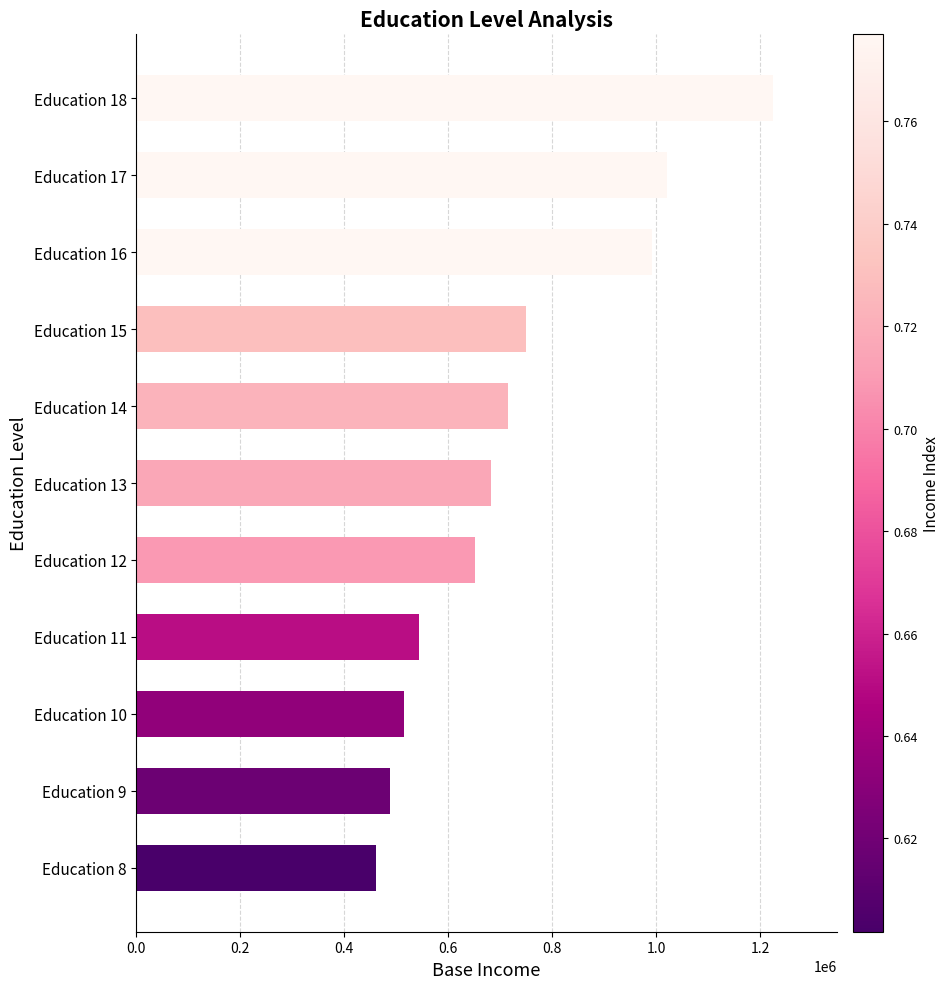

Reading top to bottom, extract all data points from this chart.

Education 18=1224942.4	Education 17=1021221.0	Education 16=991693.9	Education 15=749818.7	Education 14=715376.2	Education 13=682515.8	Education 12=651164.8	Education 11=544724.2	Education 10=515119.6	Education 9=487123.9	Education 8=460649.7